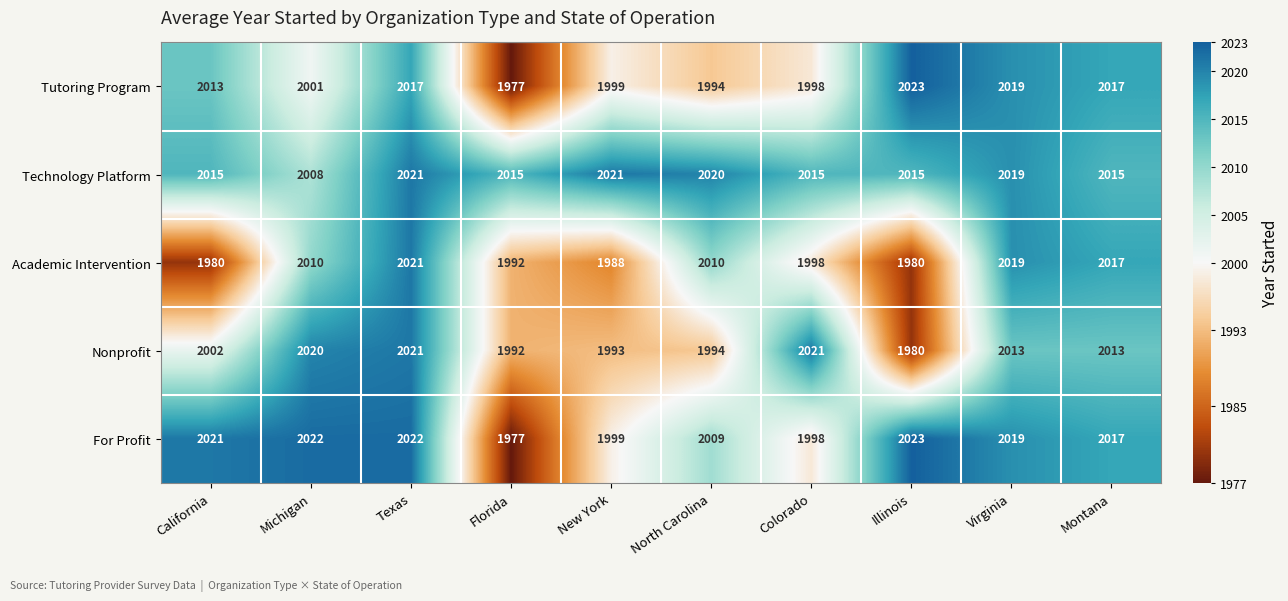

What is the difference between the maximum and second lowest values in the Nonprofit series?

29